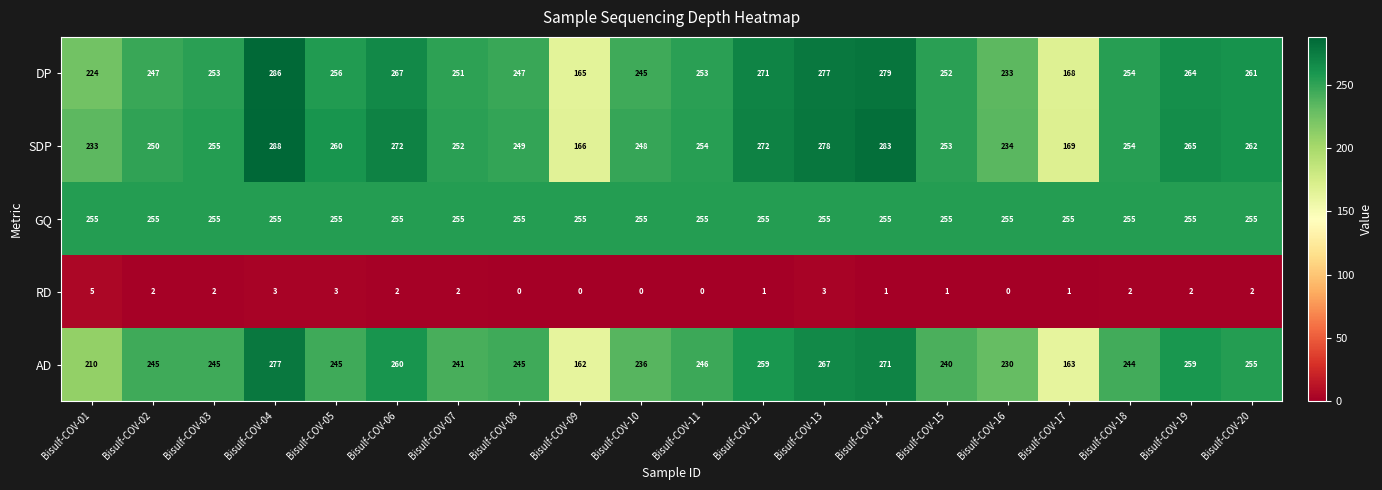

Rank the series by their maximum value, from highest to lowest.

SDP, DP, AD, GQ, RD